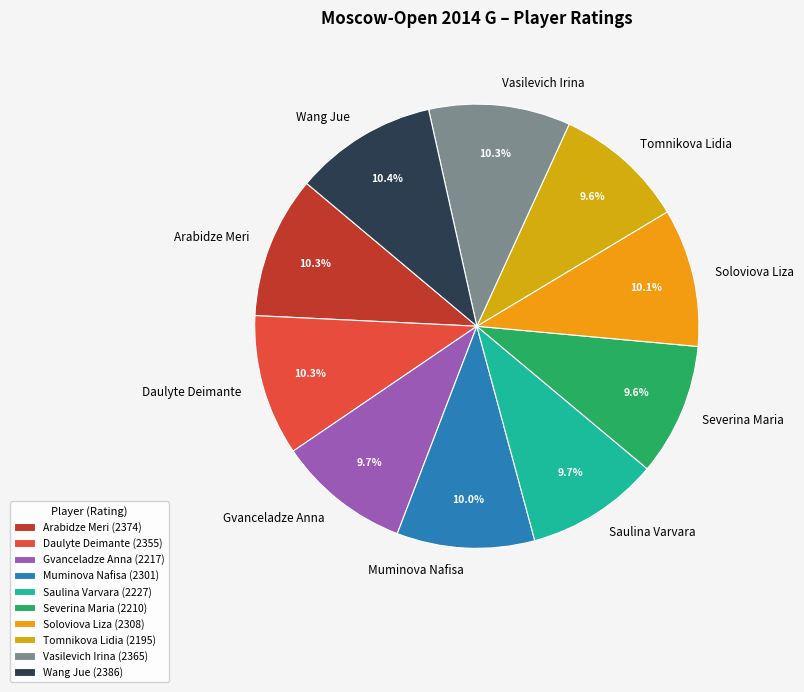

Do Severina Maria and Wang Jue together represent more than half of the pie?

No